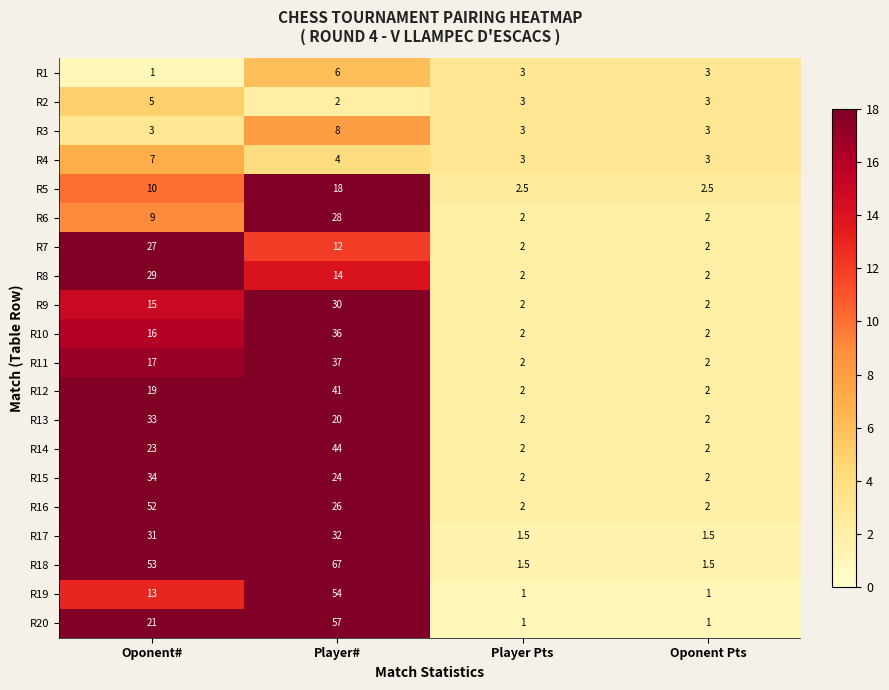

How many categories are shown in the chart?

4